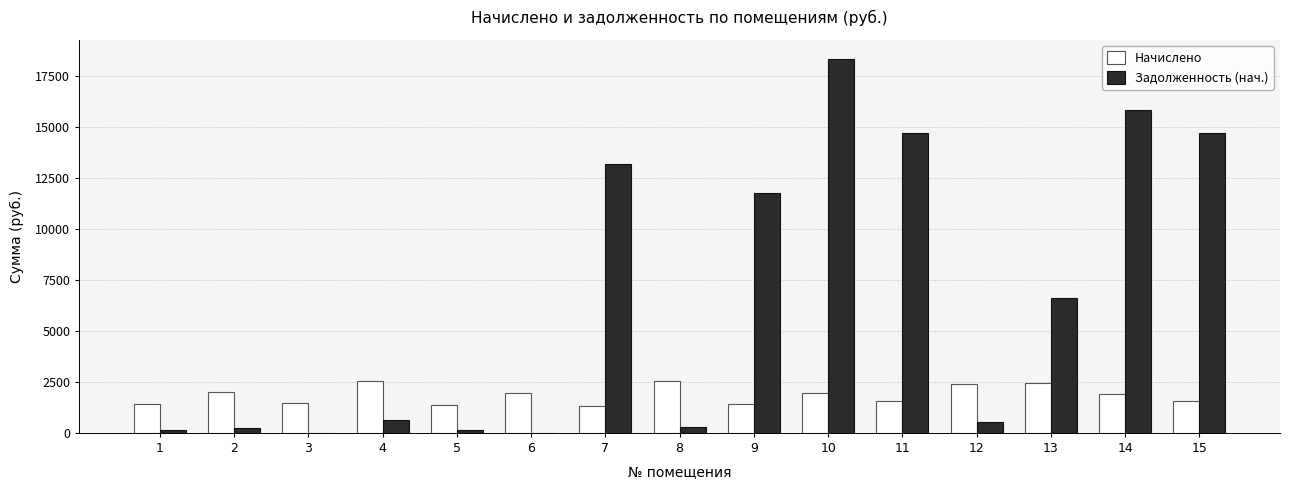

What is the average value of the Начислено series?

1859.3